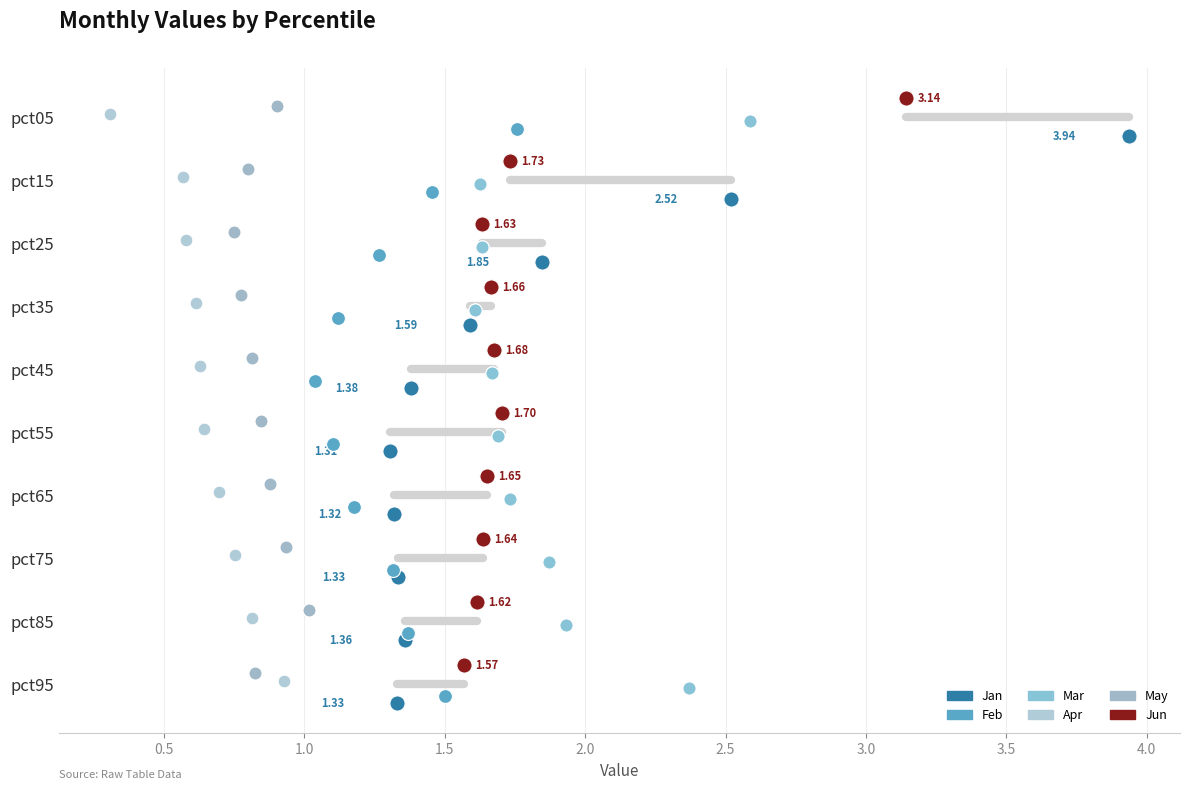

What are all the series names shown in the legend?

Jan, Feb, Mar, Apr, May, Jun